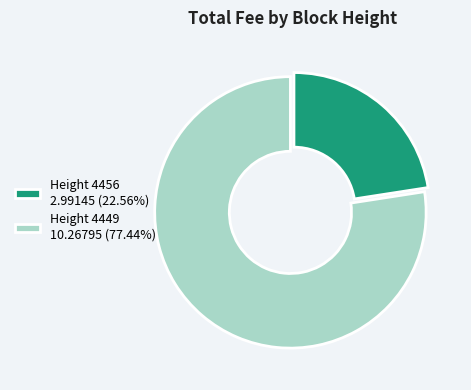

Does any single category account for the majority?

Yes